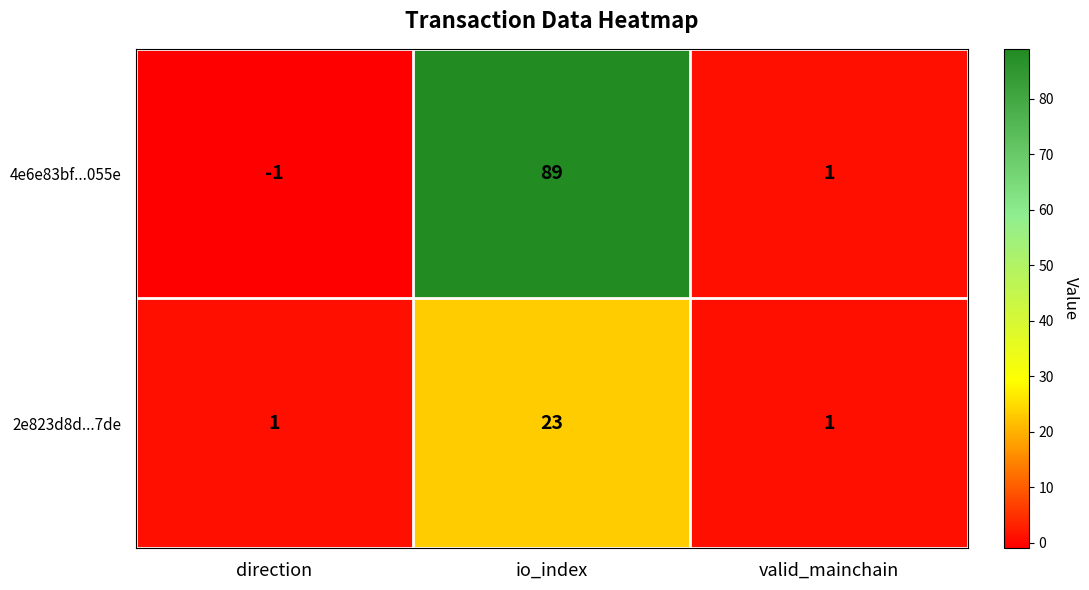

Which category has the highest value in the 4e6e83bf...055e series?

io_index